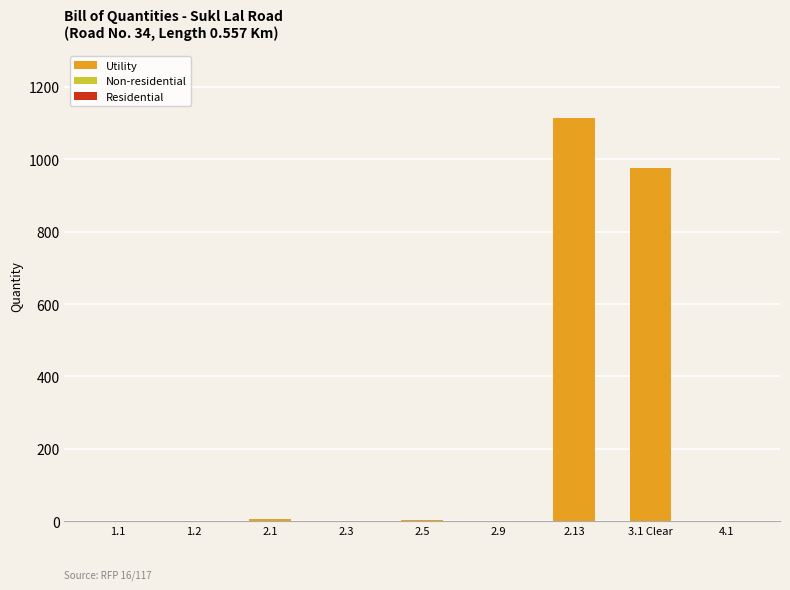

What is the maximum value shown in the chart?

1114.0